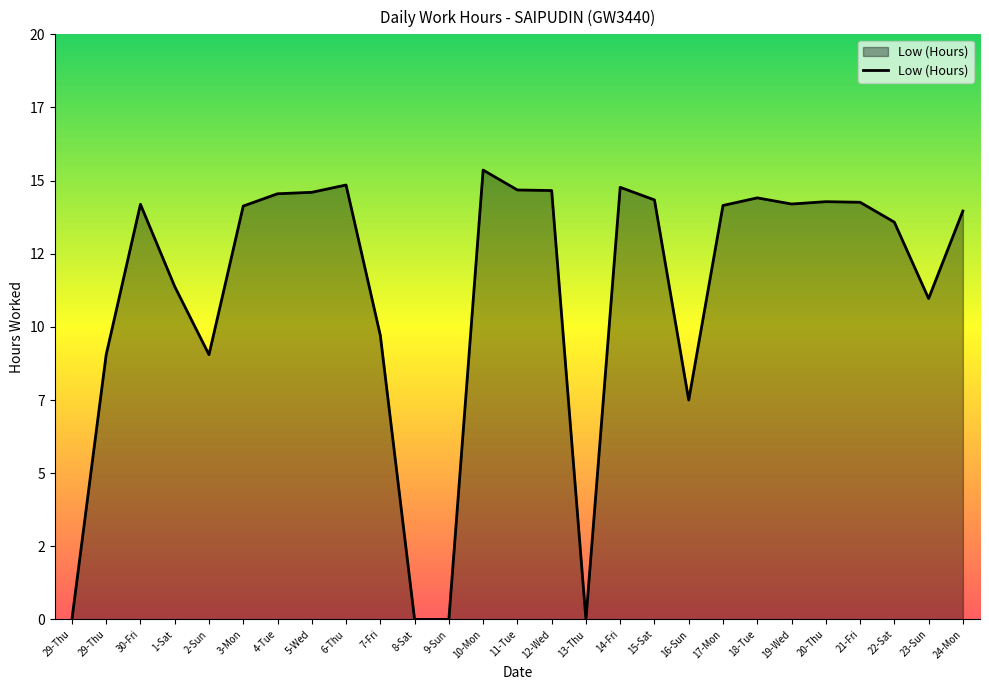

Does the chart display data point markers on the line(s)?

No